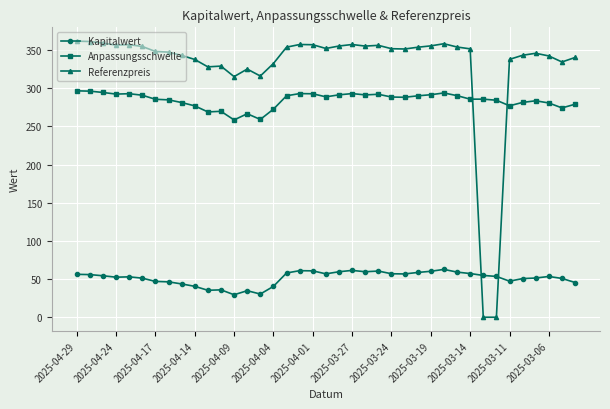

Does the chart have visible grid lines?

Yes